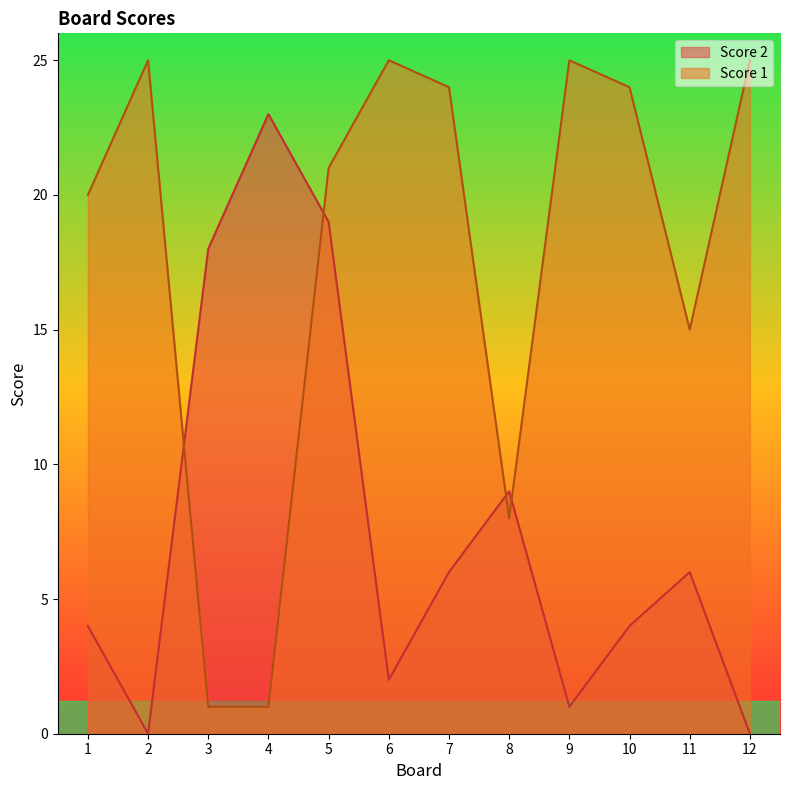

What is the total value across all series at 9?

26